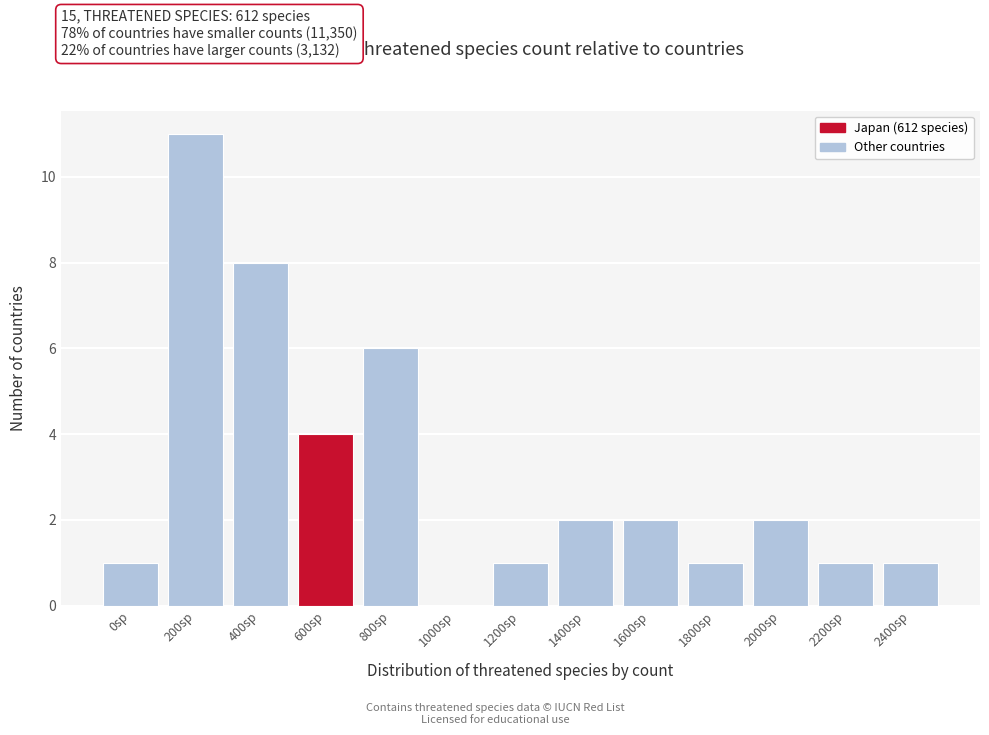

Reading left to right, list all the values displayed in this chart.

0sp=1	200sp=11	400sp=8	600sp=4	800sp=6	1000sp=0	1200sp=1	1400sp=2	1600sp=2	1800sp=1	2000sp=2	2200sp=1	2400sp=1